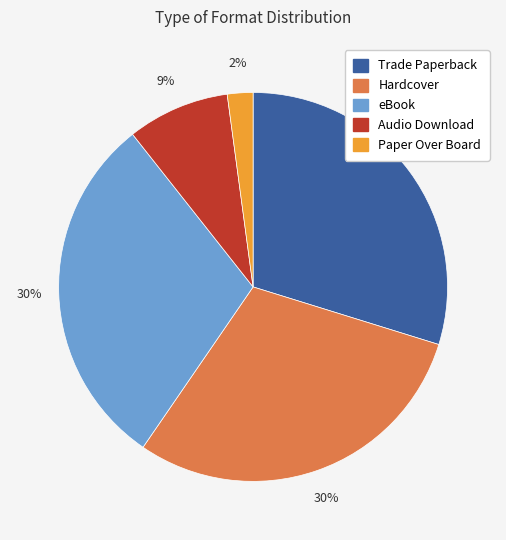

Does Trade Paperback represent more than half of the total?

No